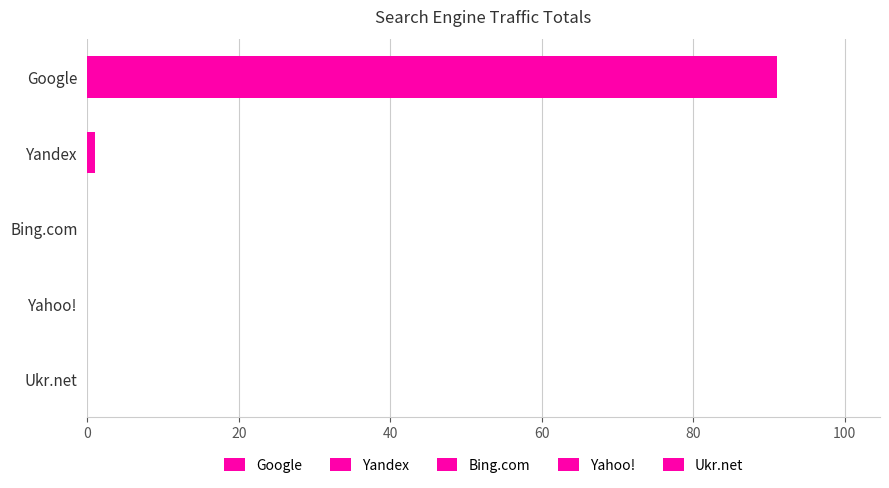

Is it true that the value at Google is 91?

True